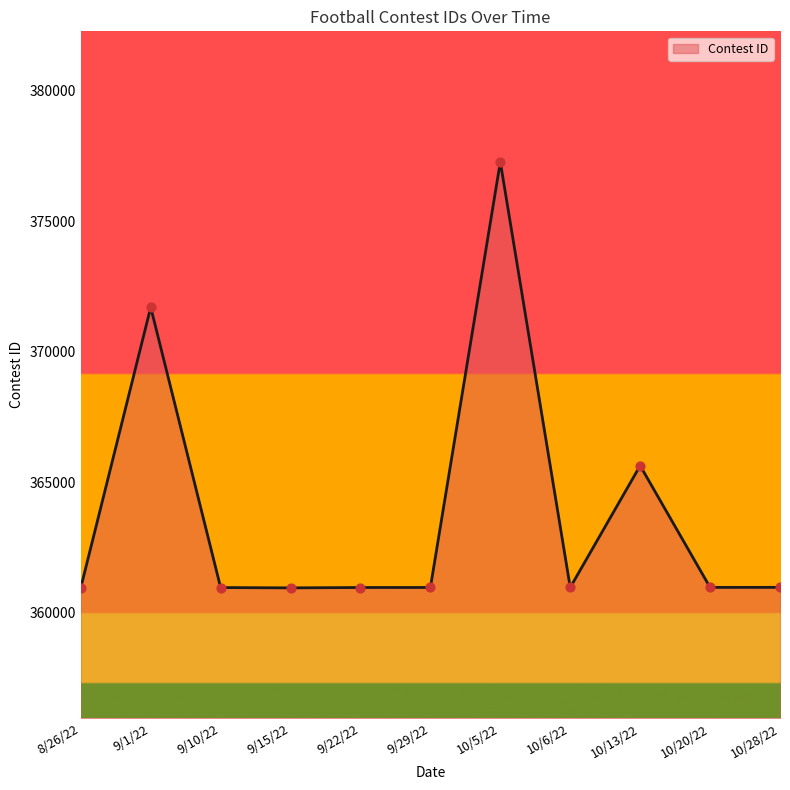

Which has a higher value, 9/1/22 or 9/29/22?

9/1/22